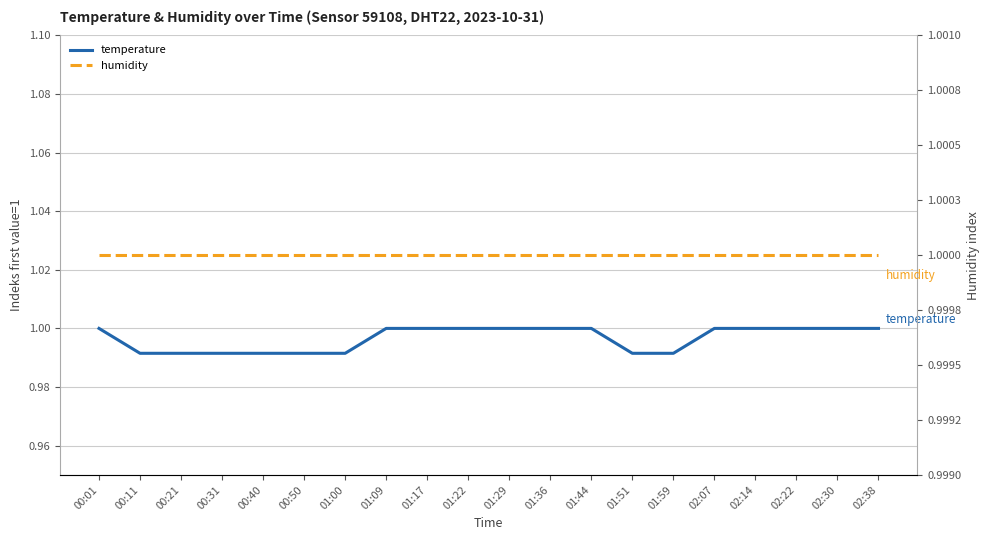

Between 01:09 and 02:30, which series saw the biggest shift?

temperature